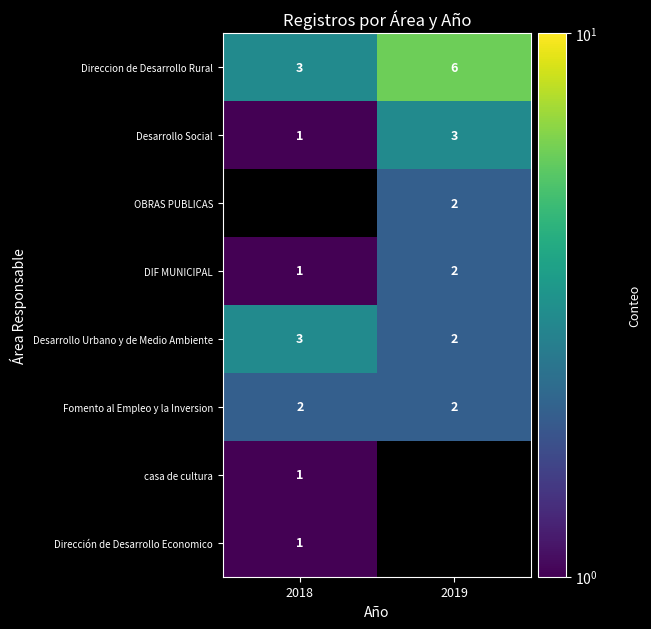

List the labels in order of DIF MUNICIPAL value, largest first.

2019, 2018